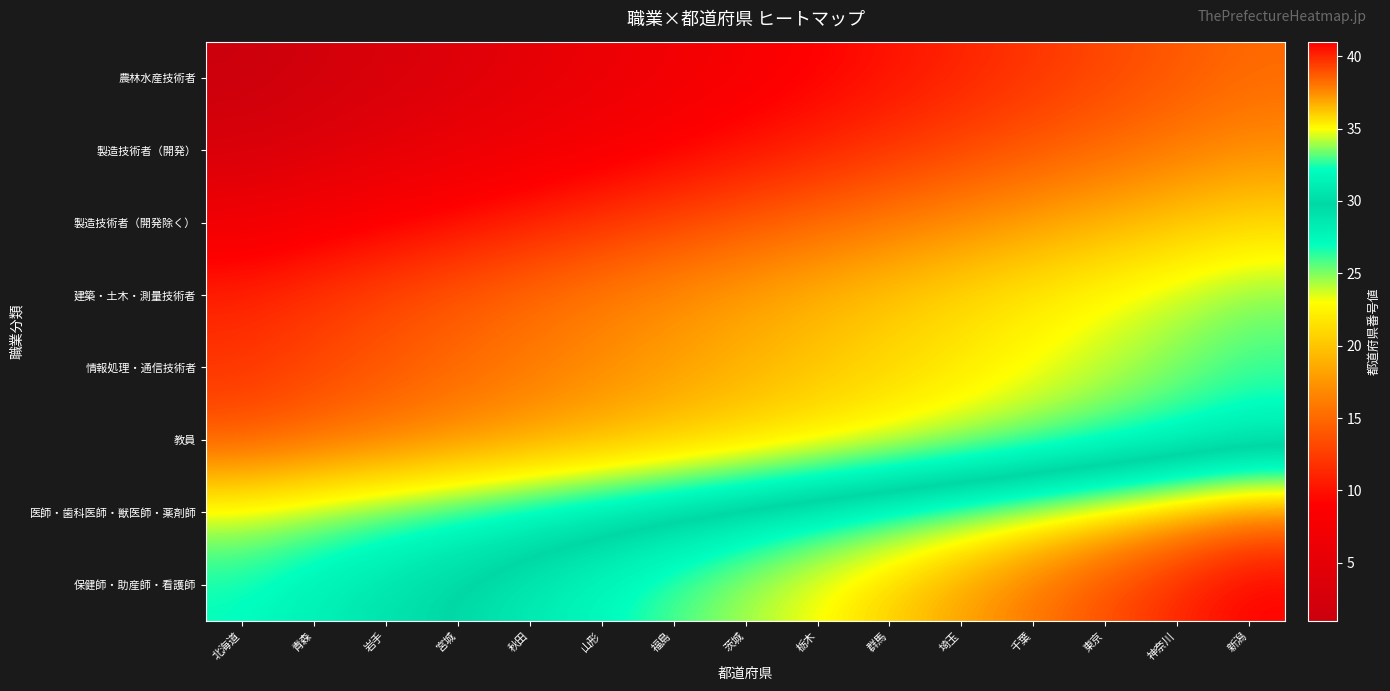

Reading left to right, extract all data points from this chart.

農林水産技術者: 北海道=1	青森=2	岩手=3	宮城=4	秋田=5	山形=6	福島=7	茨城=8	栃木=9	群馬=10	埼玉=11	千葉=12	東京=13	神奈川=14	新潟=15
製造技術者（開発）: 北海道=3	青森=4	岩手=5	宮城=6	秋田=7	山形=8	福島=9	茨城=10	栃木=11	群馬=12	埼玉=13	千葉=14	東京=15	神奈川=16	新潟=17
製造技術者（開発除く）: 北海道=7	青森=8	岩手=9	宮城=10	秋田=11	山形=12	福島=13	茨城=14	栃木=15	群馬=16	埼玉=17	千葉=18	東京=19	神奈川=20	新潟=21
建築・土木・測量技術者: 北海道=11	青森=12	岩手=13	宮城=14	秋田=15	山形=16	福島=17	茨城=18	栃木=19	群馬=20	埼玉=21	千葉=22	東京=23	神奈川=24	新潟=25
情報処理・通信技術者: 北海道=12	青森=13	岩手=14	宮城=15	秋田=16	山形=17	福島=18	茨城=19	栃木=20	群馬=21	埼玉=22	千葉=23	東京=24	神奈川=25	新潟=26
教員: 北海道=14	青森=15	岩手=16	宮城=17	秋田=18	山形=19	福島=20	茨城=21	栃木=22	群馬=23	埼玉=24	千葉=25	東京=26	神奈川=27	新潟=28
医師・歯科医師・獣医師・薬剤師: 北海道=24	青森=25	岩手=26	宮城=27	秋田=28	山形=29	福島=30	茨城=31	栃木=32	群馬=33	埼玉=34	千葉=35	東京=36	神奈川=37	新潟=38
保健師・助産師・看護師: 北海道=27	青森=28	岩手=29	宮城=30	秋田=31	山形=32	福島=33	茨城=34	栃木=35	群馬=36	埼玉=37	千葉=38	東京=39	神奈川=40	新潟=41